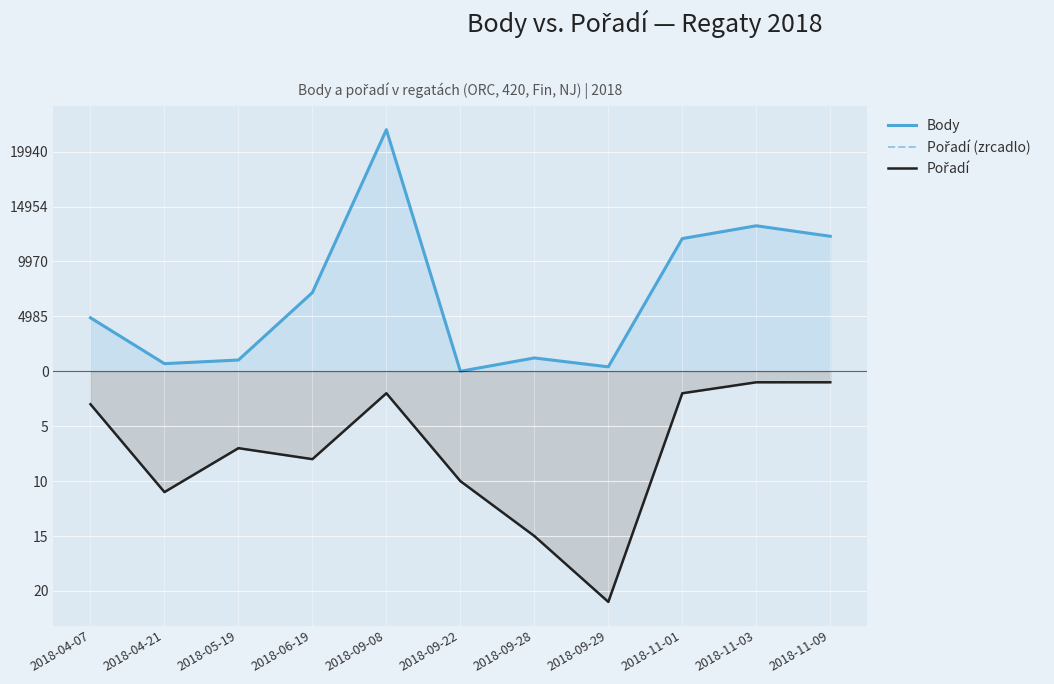

The value of Body at 2018-04-21 is 1.1. True or false?

False